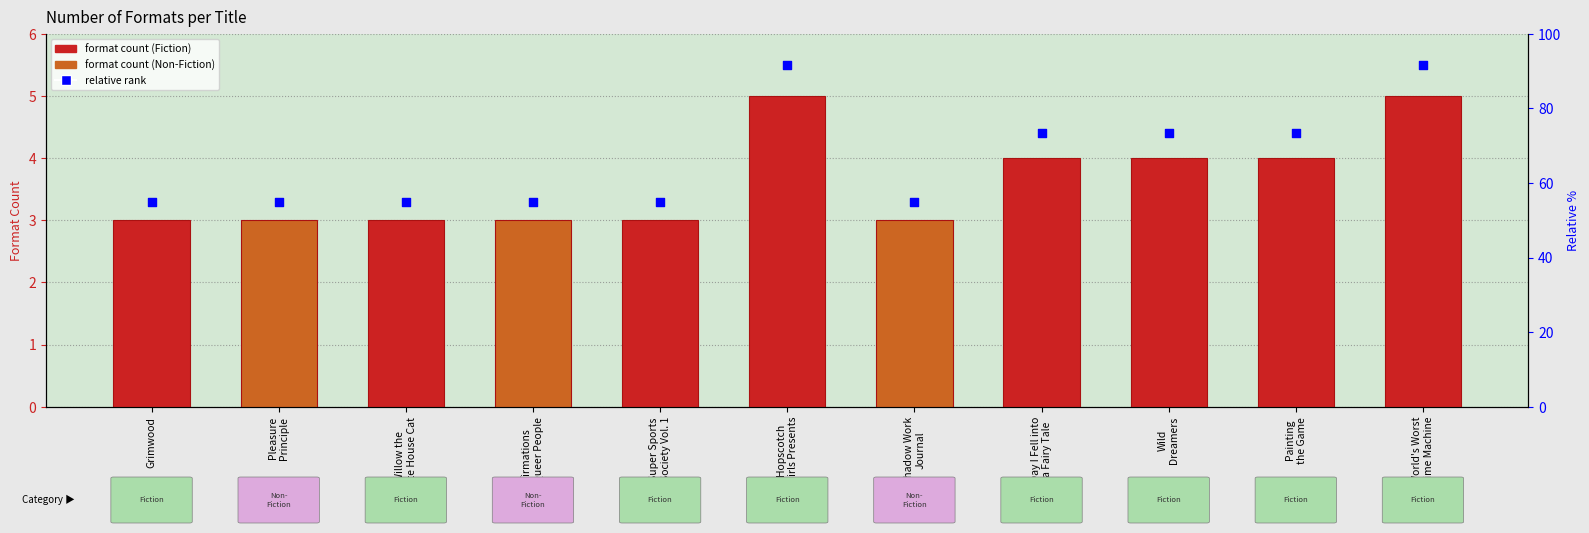

At how many categories does at least one series exceed 5?

2